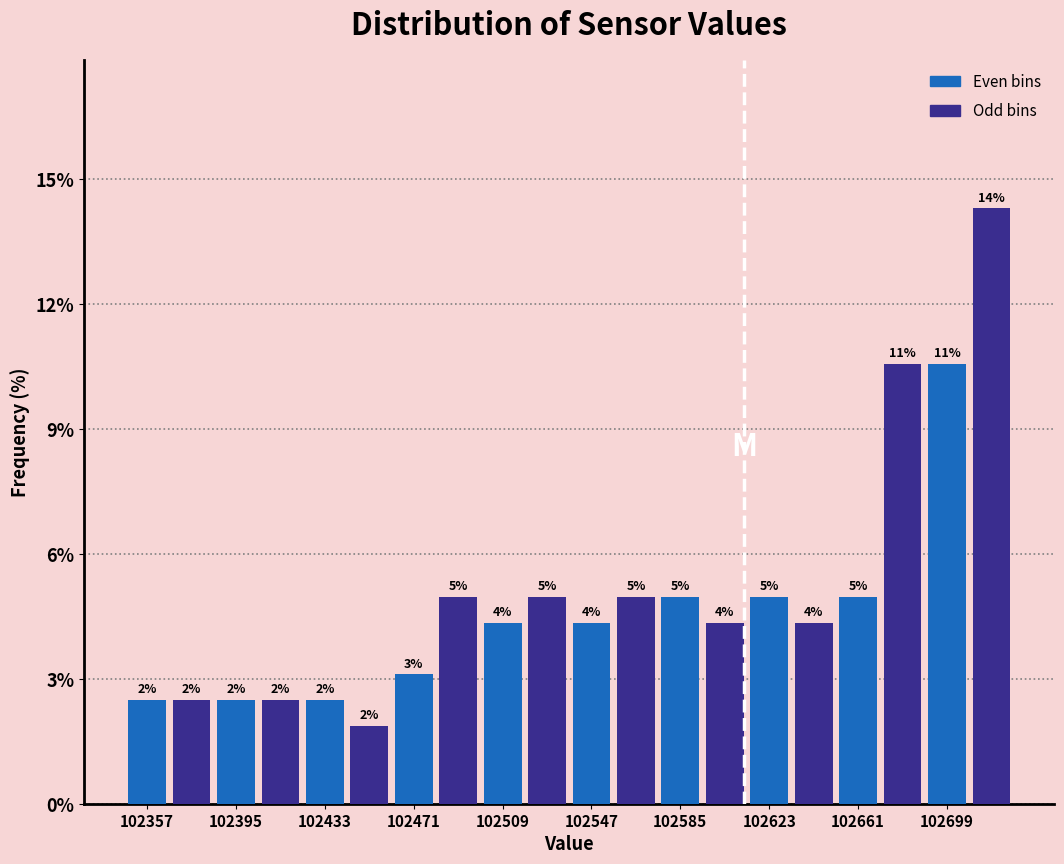

Around what value on the x-axis is the tallest bar? Give the approximate position of its centre, as read against the axis.

102720